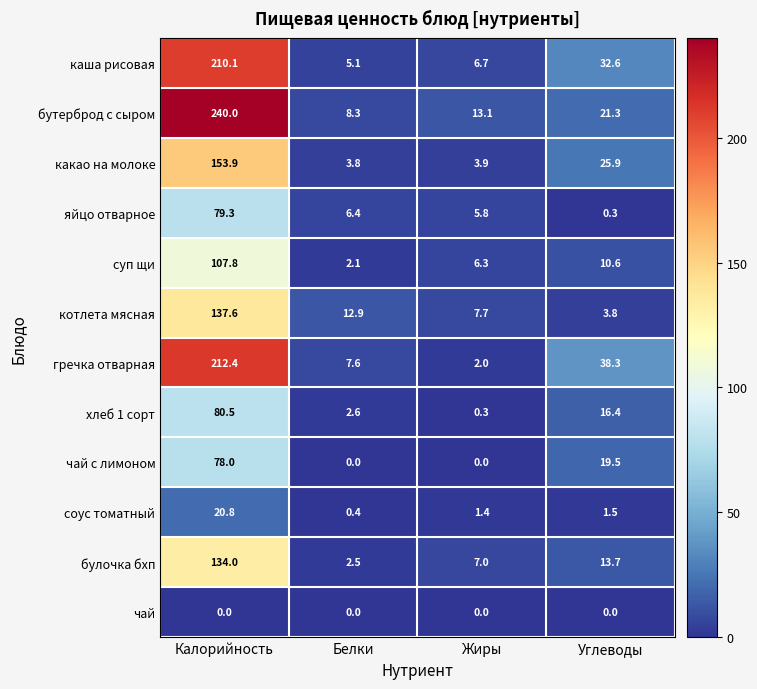

Rank the series by their maximum value, from lowest to highest.

чай, соус томатный, чай с лимоном, яйцо отварное, хлеб 1 сорт, суп щи, булочка бхп, котлета мясная, какао на молоке, каша рисовая, гречка отварная, бутерброд с сыром